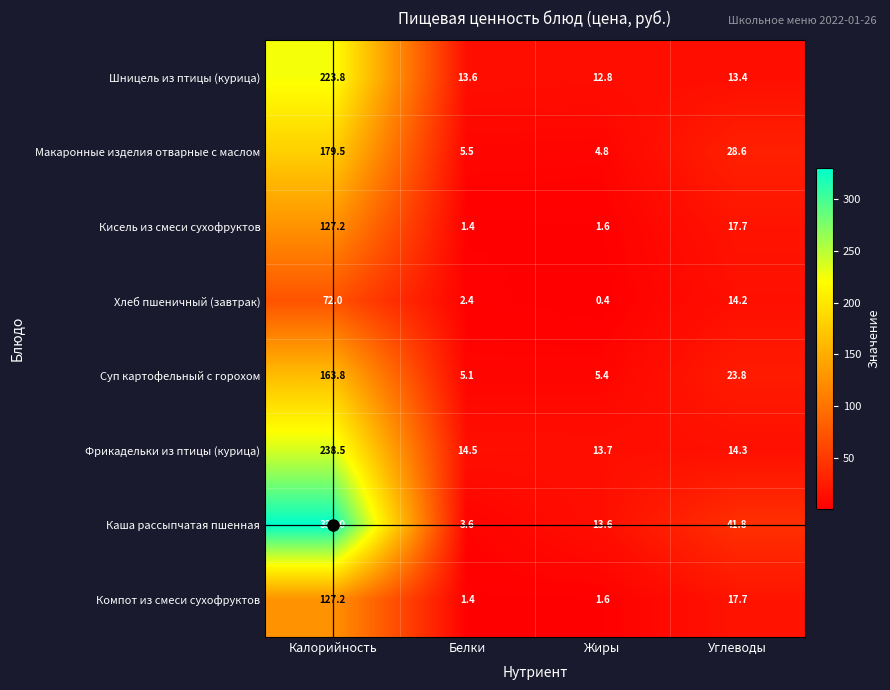

What is the approximate value of Хлеб пшеничный (завтрак) at Белки?

2.4